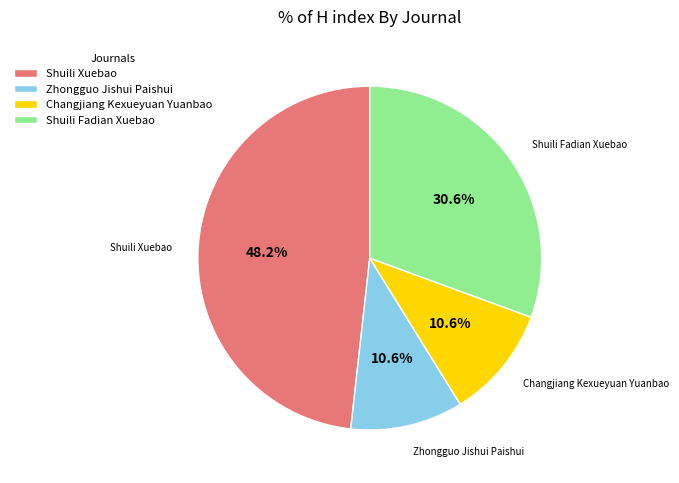

What percentage is the Changjiang Kexueyuan Yuanbao slice, to the nearest percent?

11%